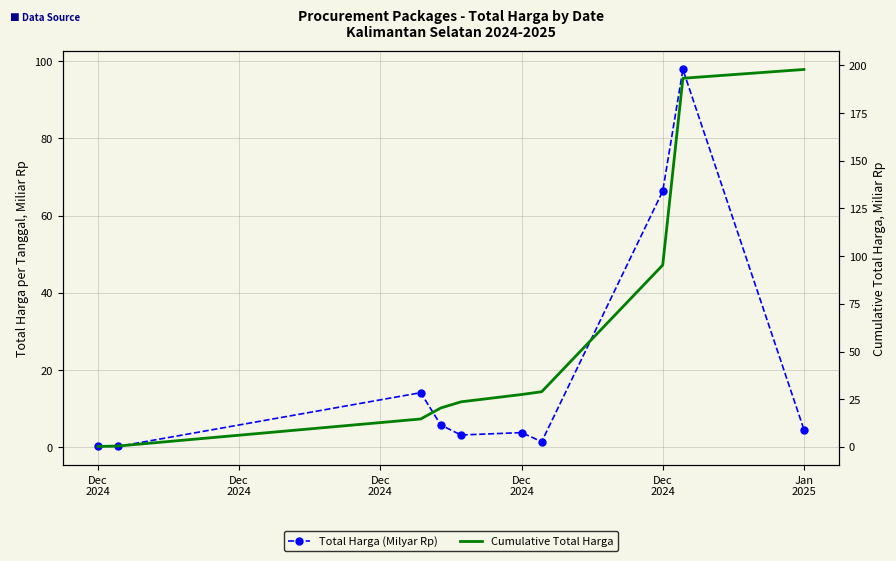

The Total Harga (Milyar Rp) series shows 66.4 at 7. True or false?

True